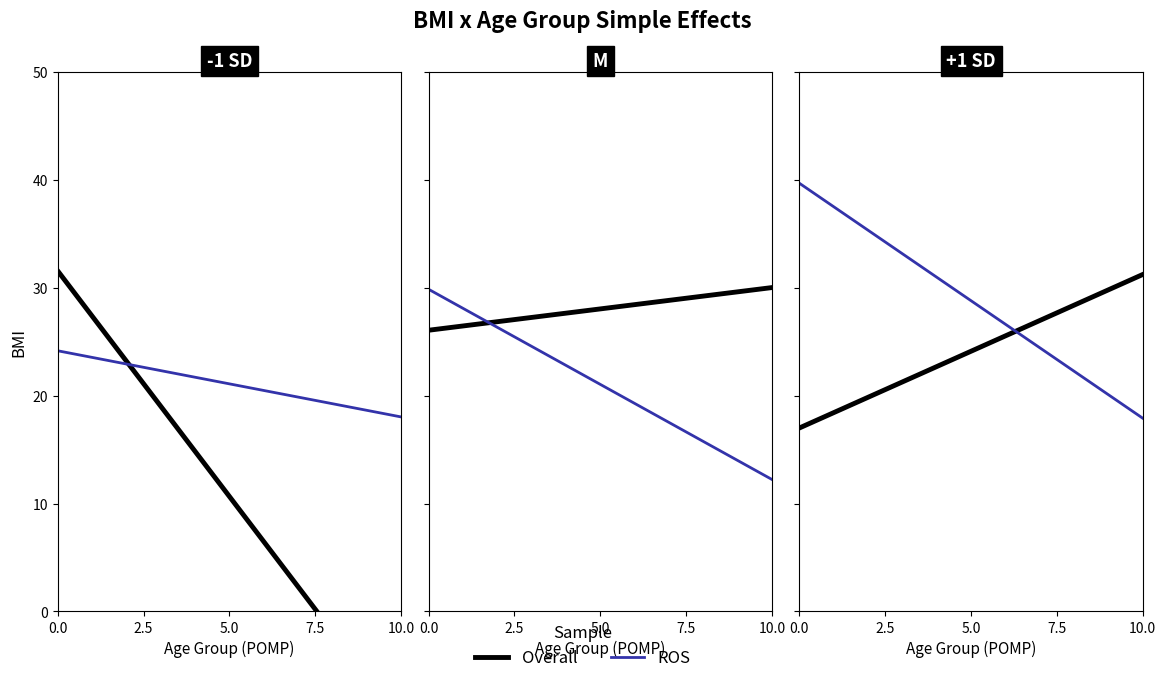

How many values in the Overall series are below 31?

1